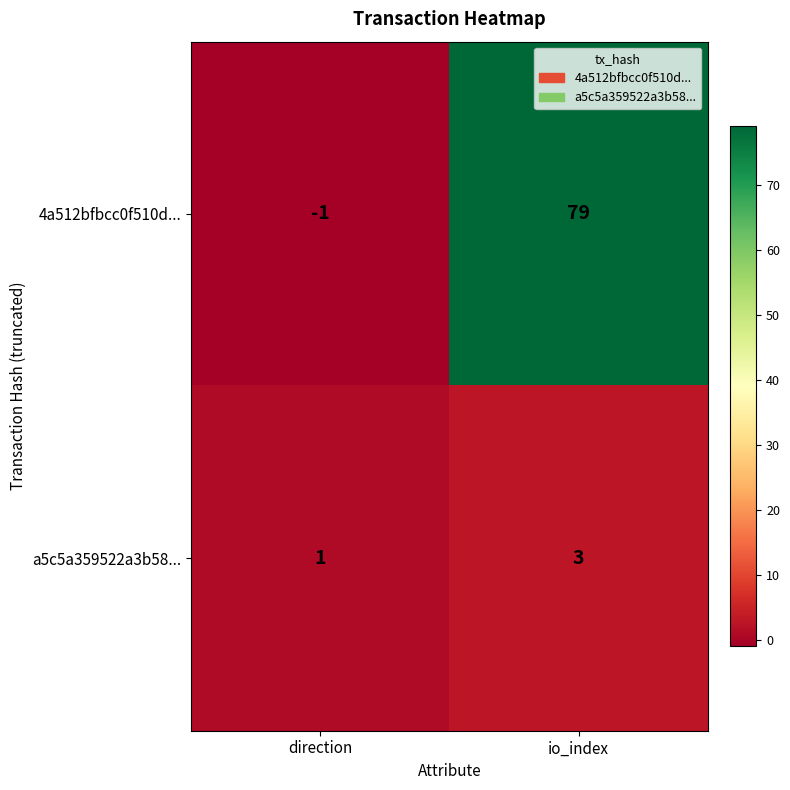

Which category has the highest value across all series?

io_index